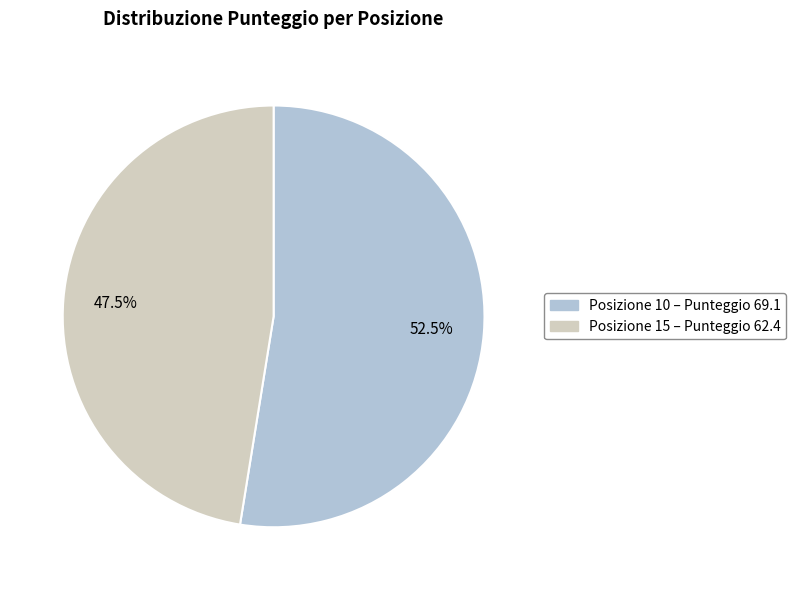

How many segments does this pie chart have?

2